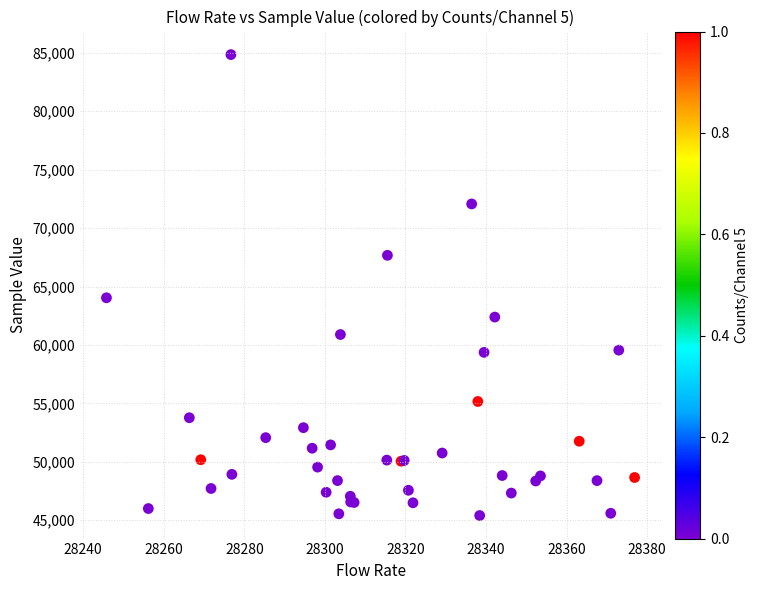

What Y value in the scatter plot is closest to 65126?

64038